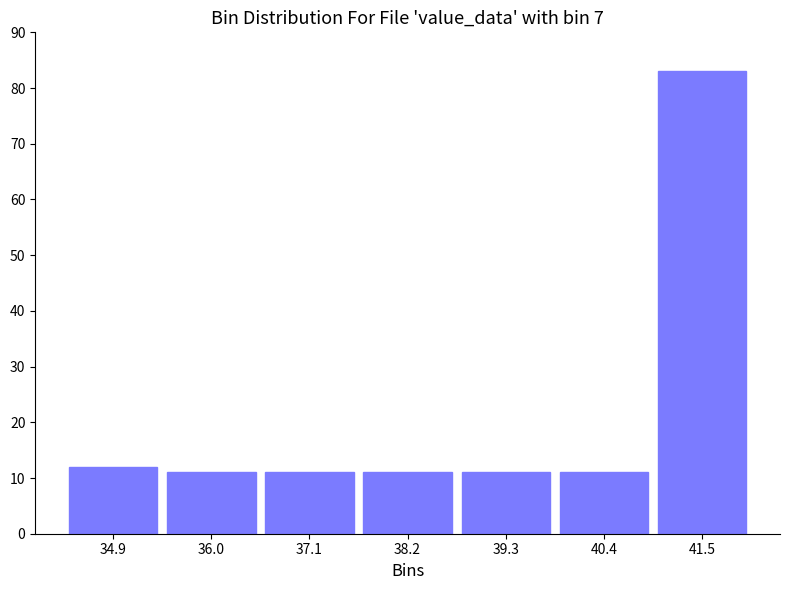

Reading left to right, transcribe this chart: for each bar, give the range it covers on the x-axis and its height. Neither the bar edges nor the heights are printed on the chart, so give them approximately, as read against the axes.

34.4 to 35.4: 12
35.4 to 36.6: 11
36.6 to 37.6: 11
37.6 to 38.8: 11
38.8 to 39.8: 11
39.8 to 41.0: 11
41.0 to 42.2: 83